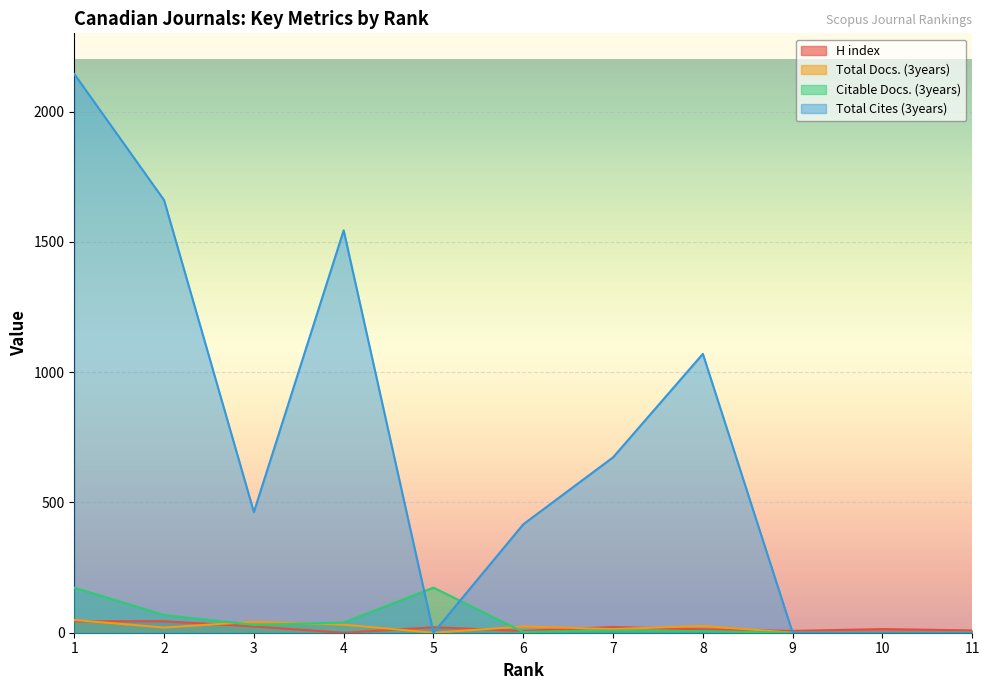

Which series has the largest total across all categories?

Total Cites (3years)